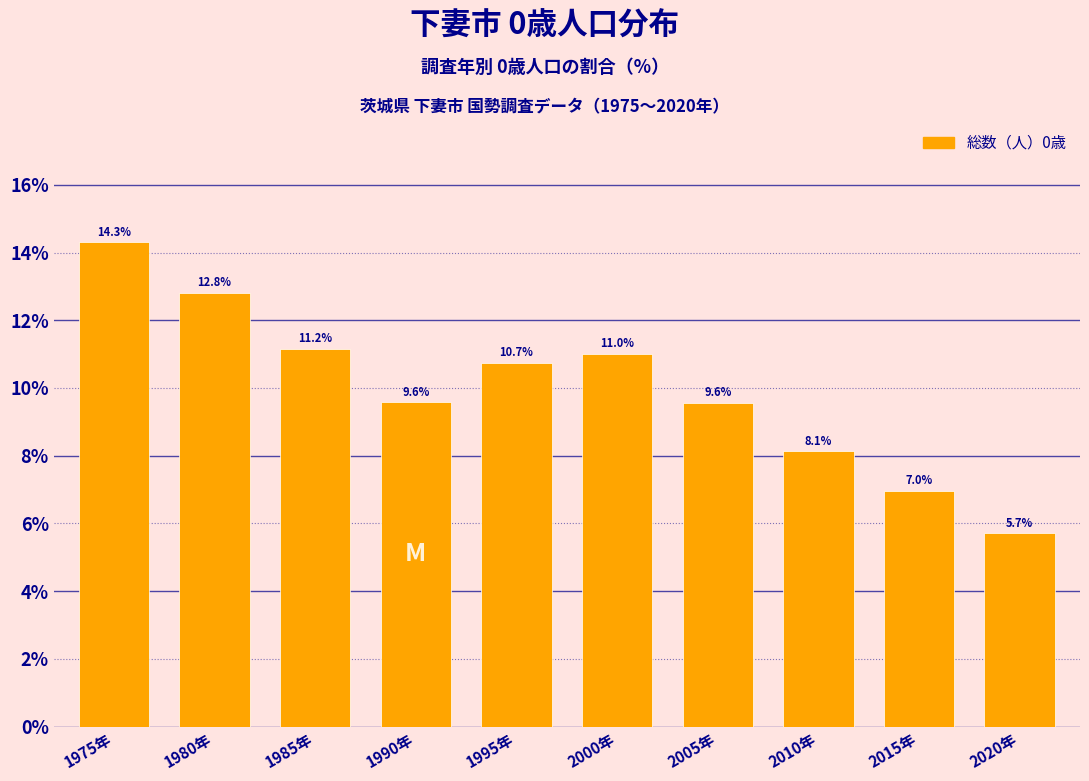

Reading right to left, extract all data points from this chart.

5.7	7.0	8.1	9.6	11.0	10.7	9.6	11.2	12.8	14.3